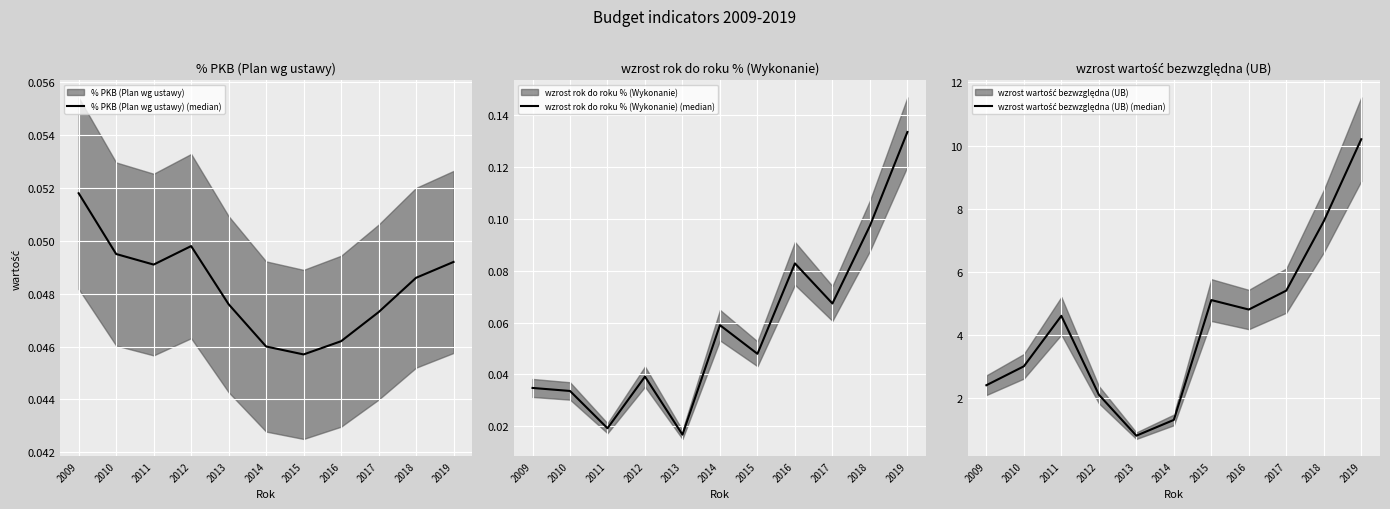

What is the average value of the wzrost wartość bezwzględna (UB) (median) series?

4.3